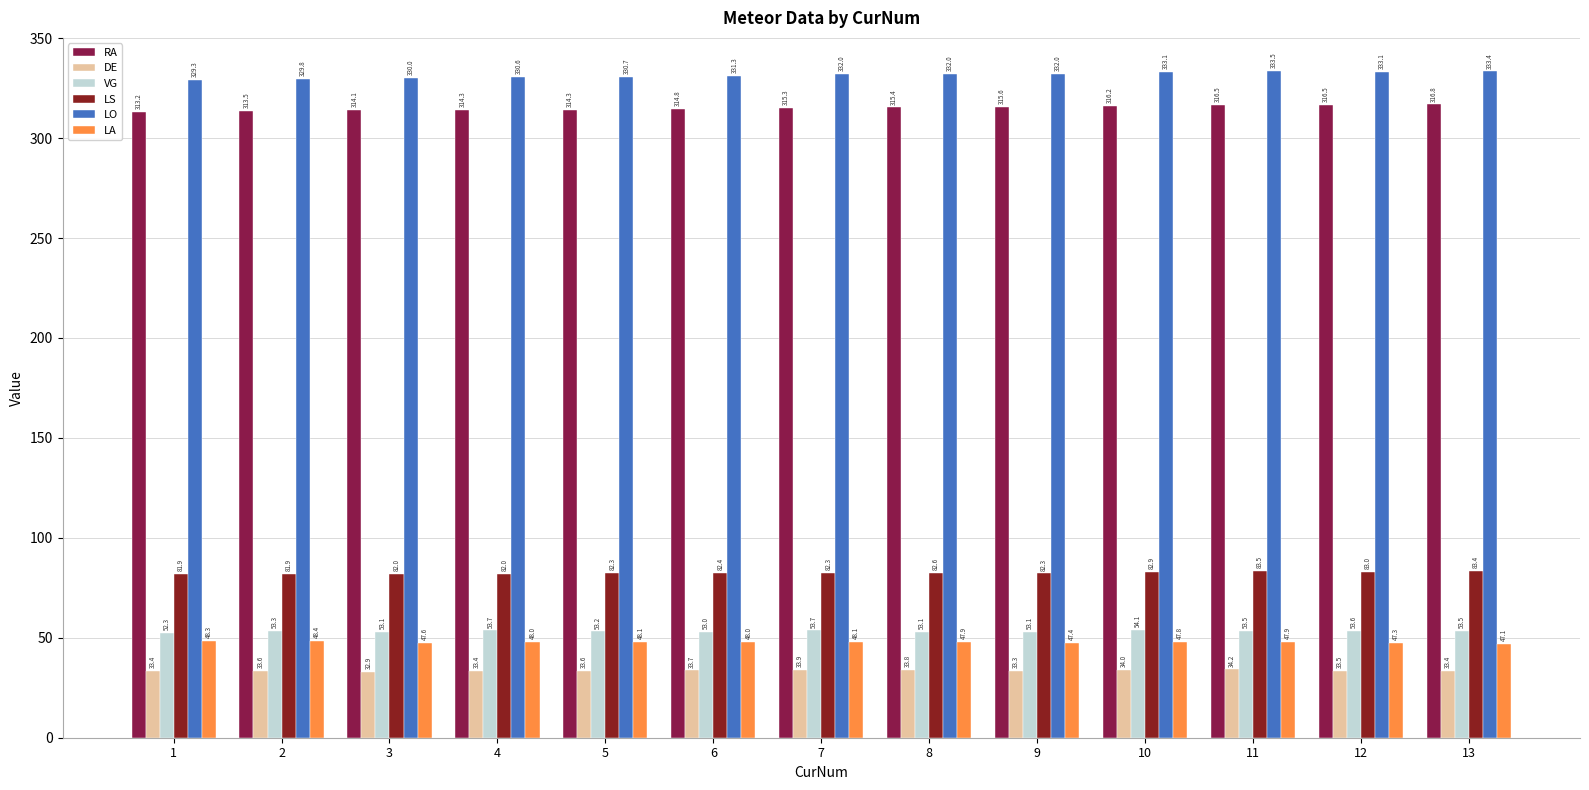

What is the difference between the maximum and second lowest values in the LA series?

1.1